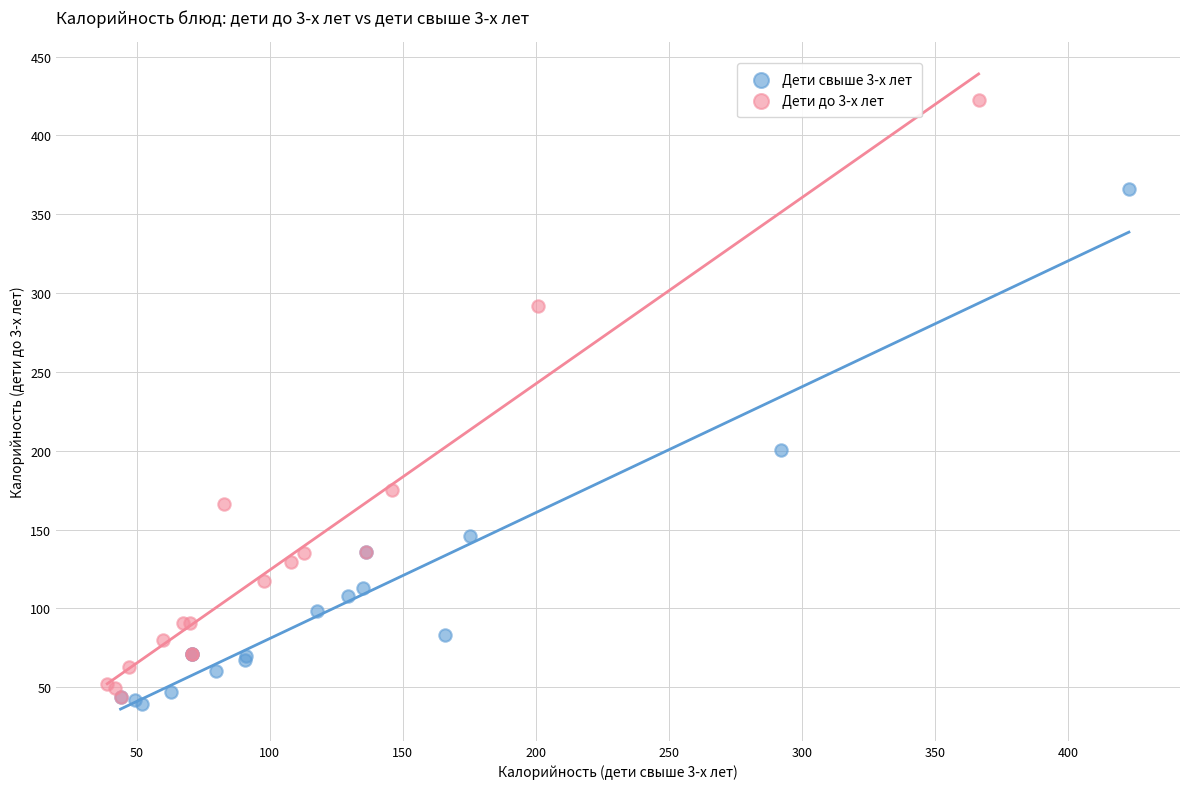

Which series reaches the maximum Y coordinate?

Дети до 3-х лет